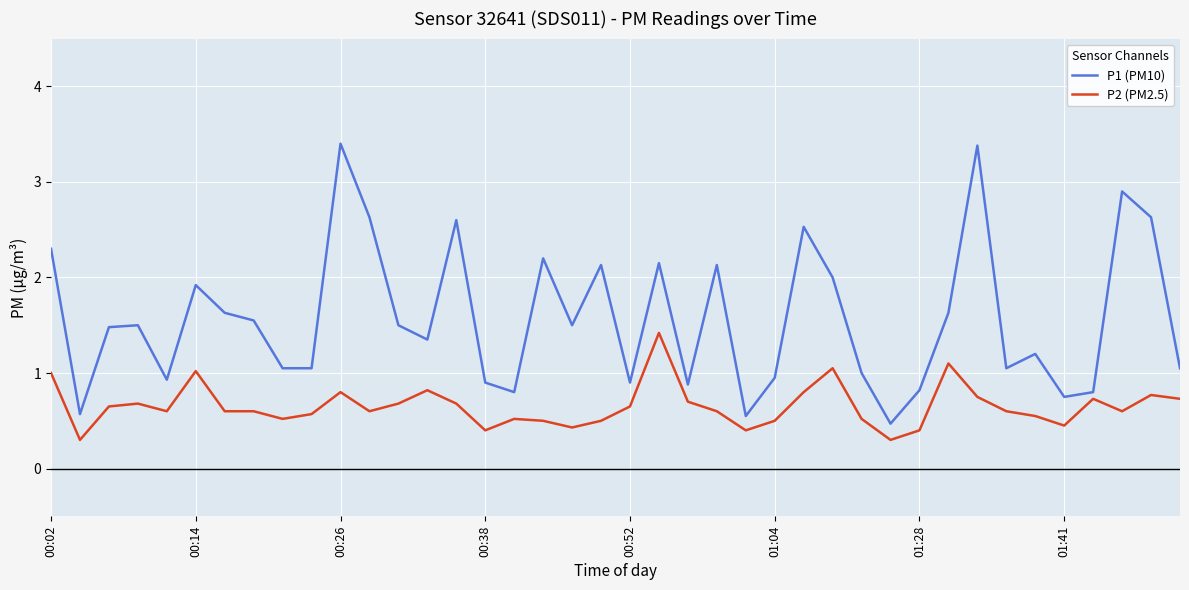

List the series in order of their overall mean, lowest first.

P2 (PM2.5), P1 (PM10)